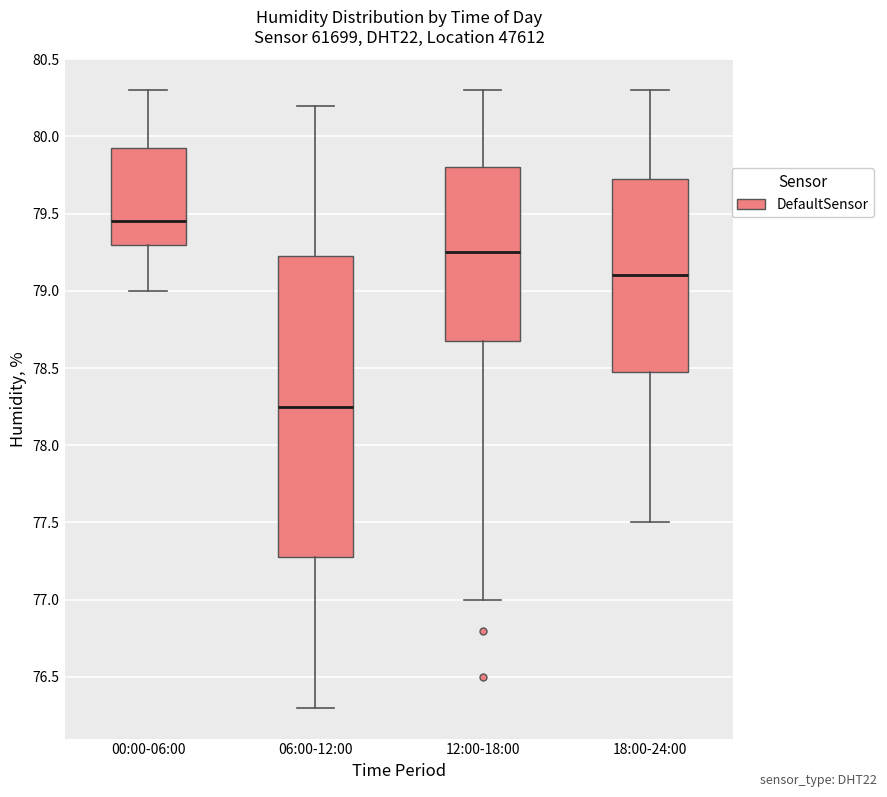

Which box is the tallest, from its lower edge to its upper edge?

06:00-12:00